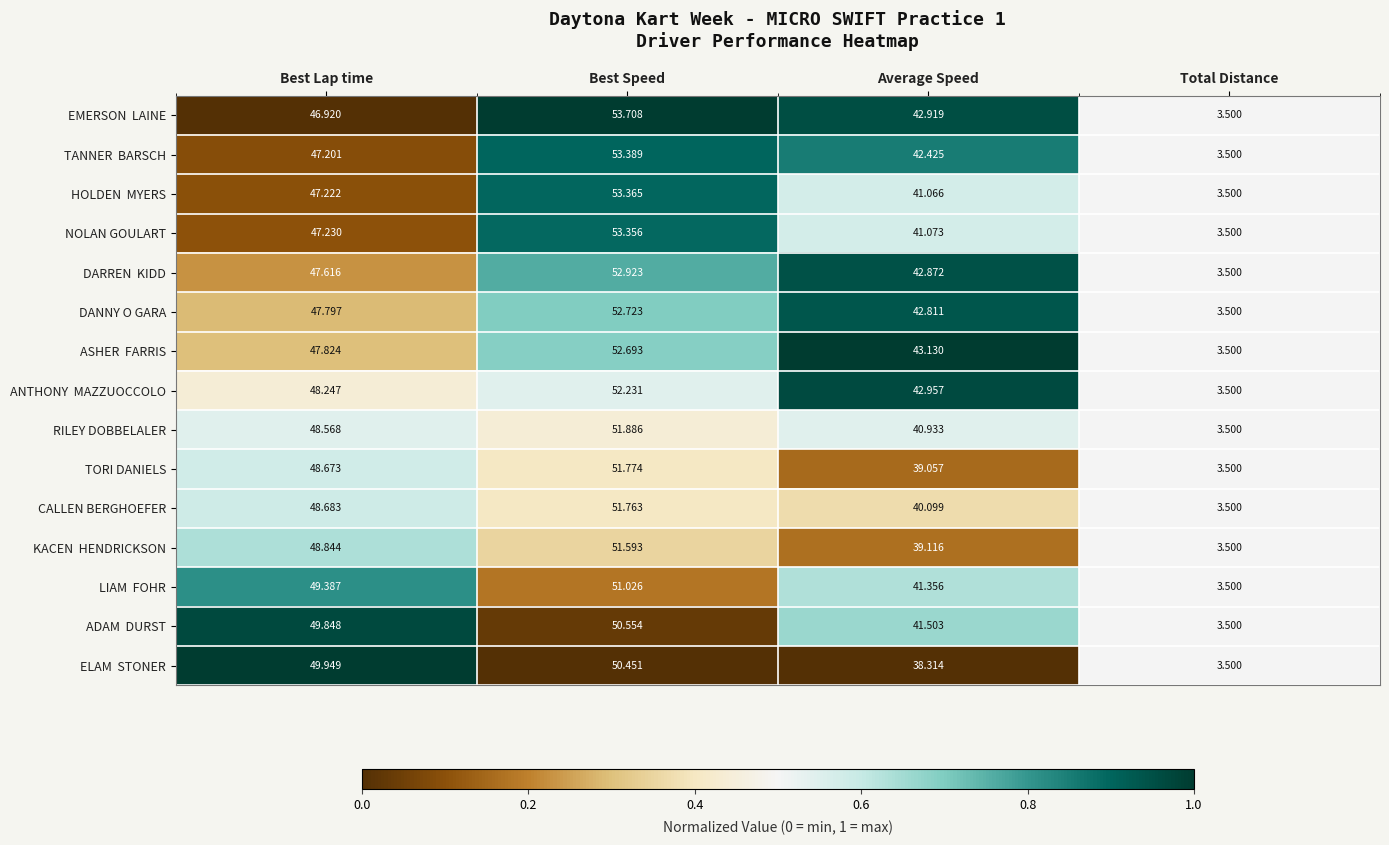

Which category has the lowest value across all series?

Total Distance